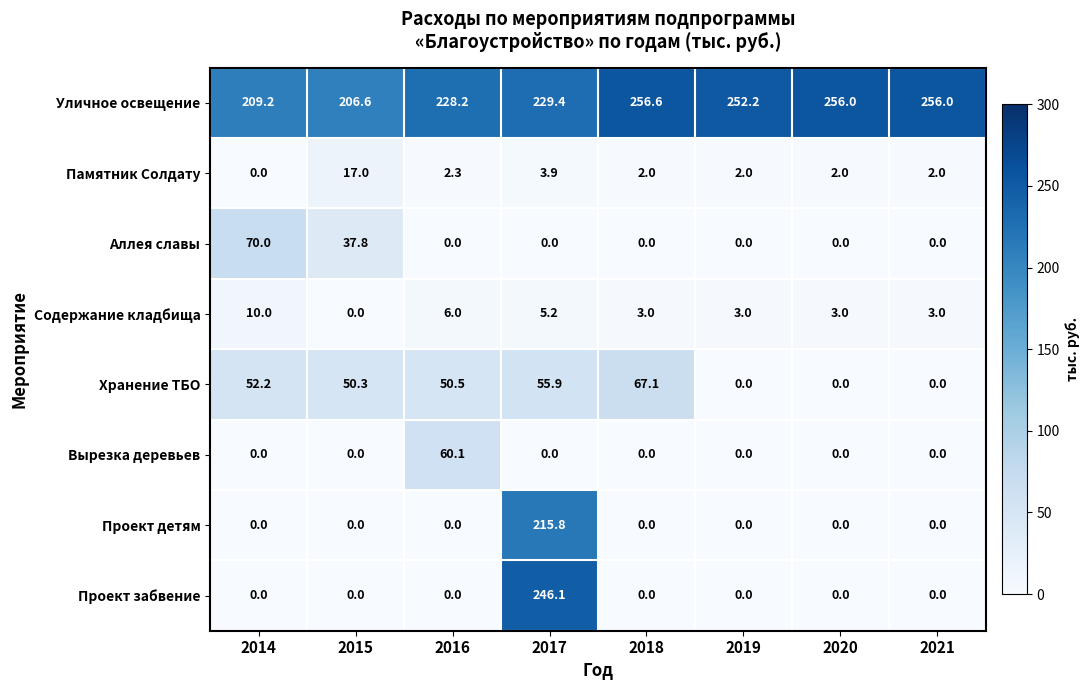

What is the average value of the Вырезка деревьев series?

7.5